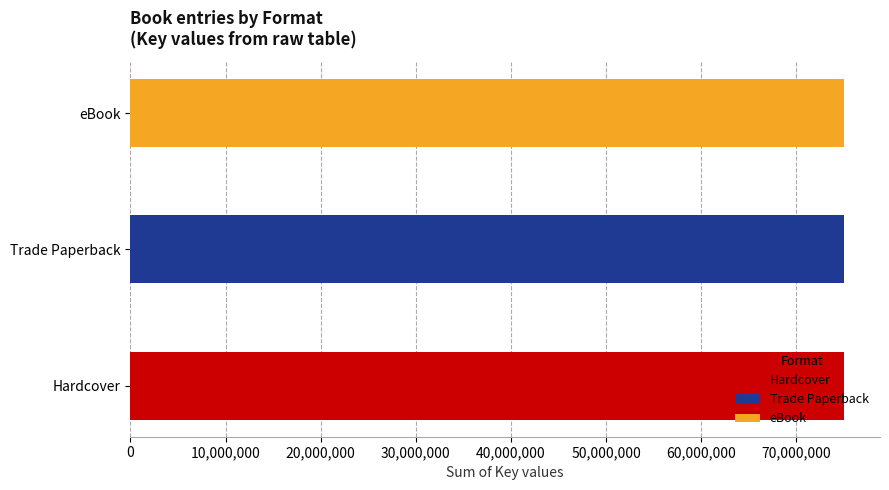

Does the chart contain stacked bars?

No